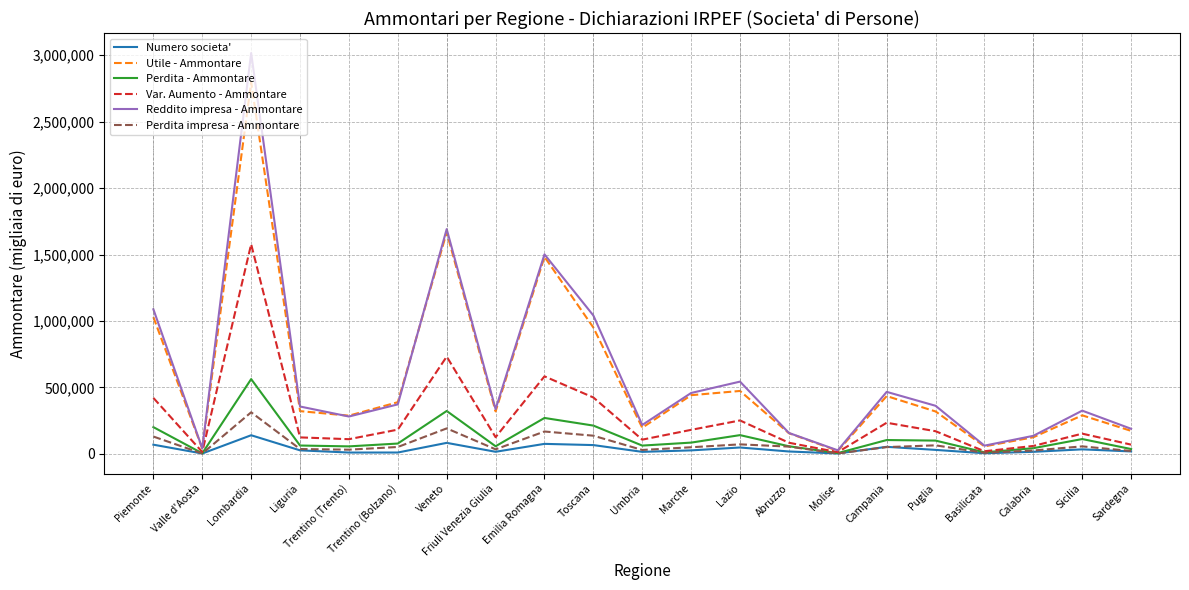

The Utile - Ammontare series shows 64472 at Trentino (Trento). True or false?

False